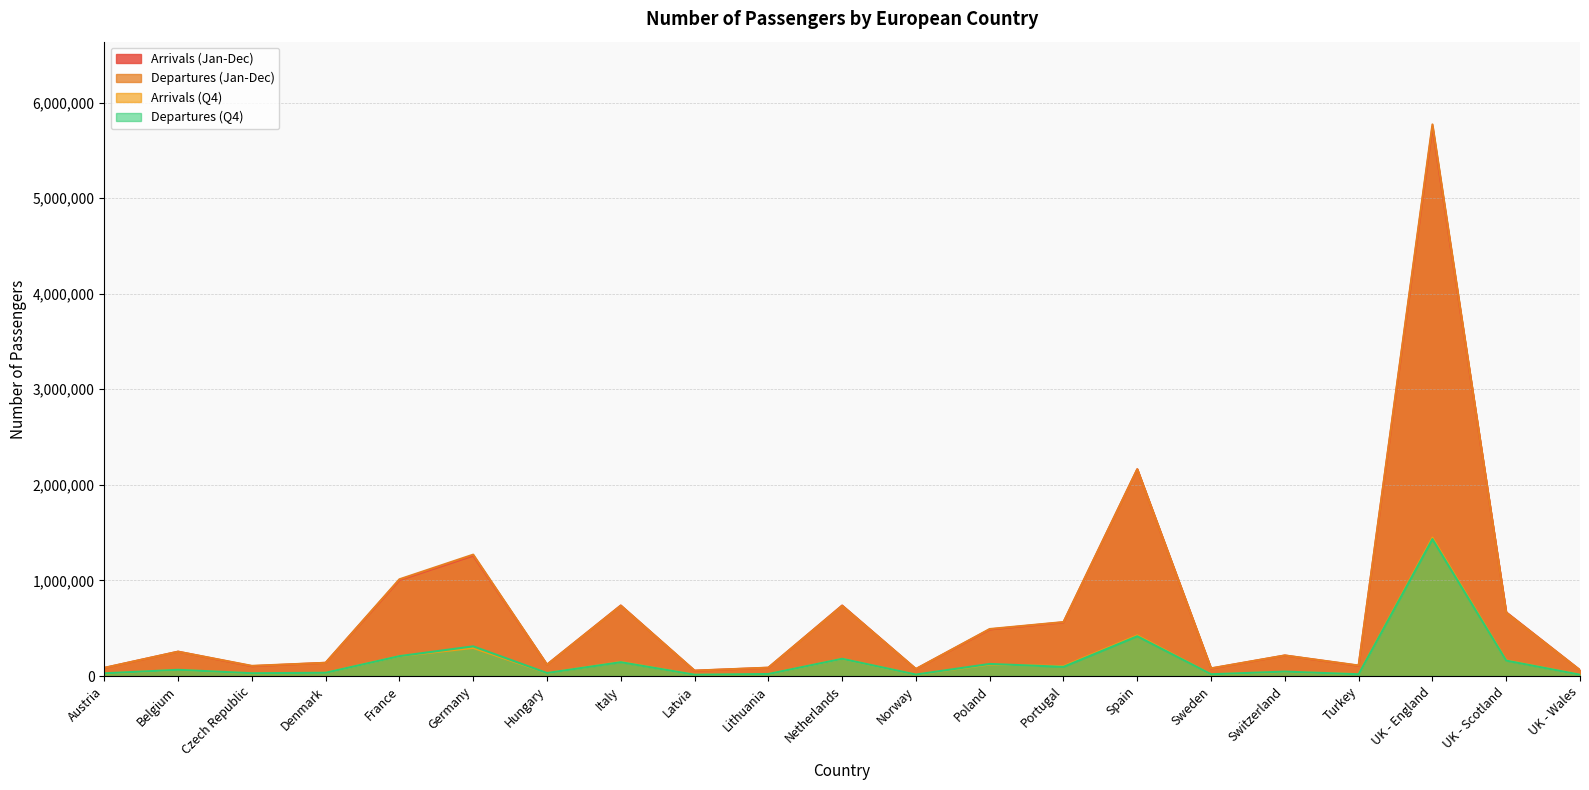

Which category has the highest value across all series?

UK - England